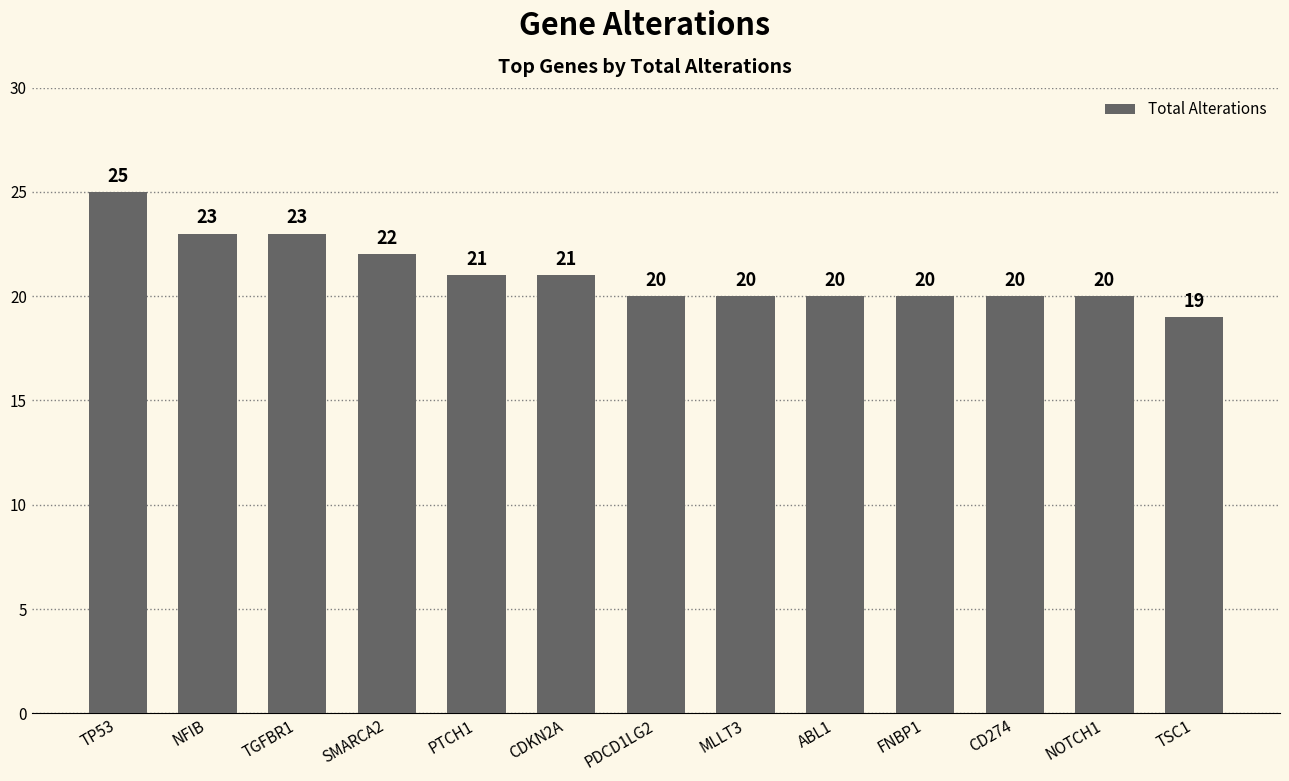

Is it true that the value at TSC1 is 19?

True